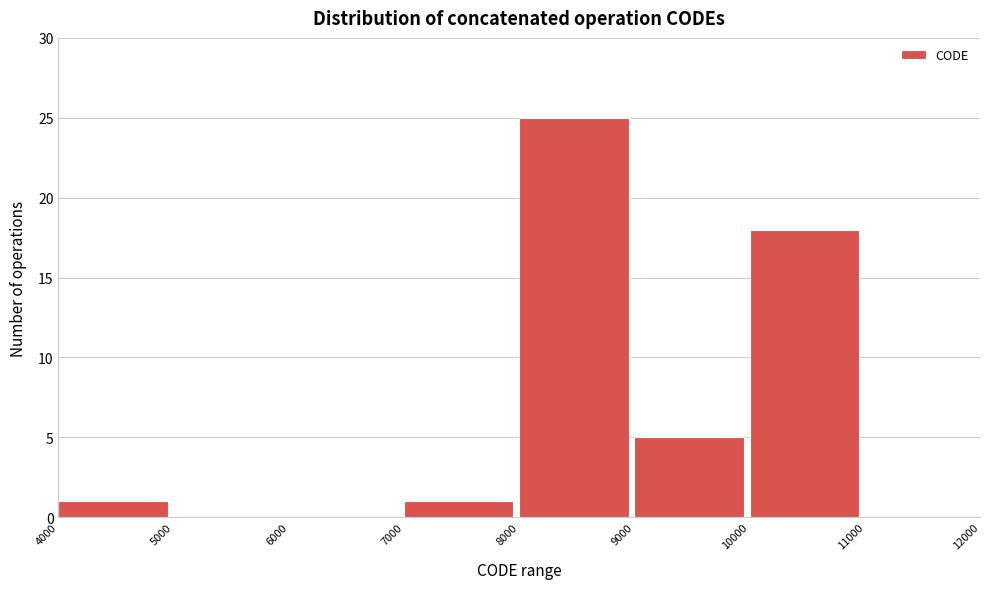

Over which range of the x-axis is the bar tallest?

8000 to 9000